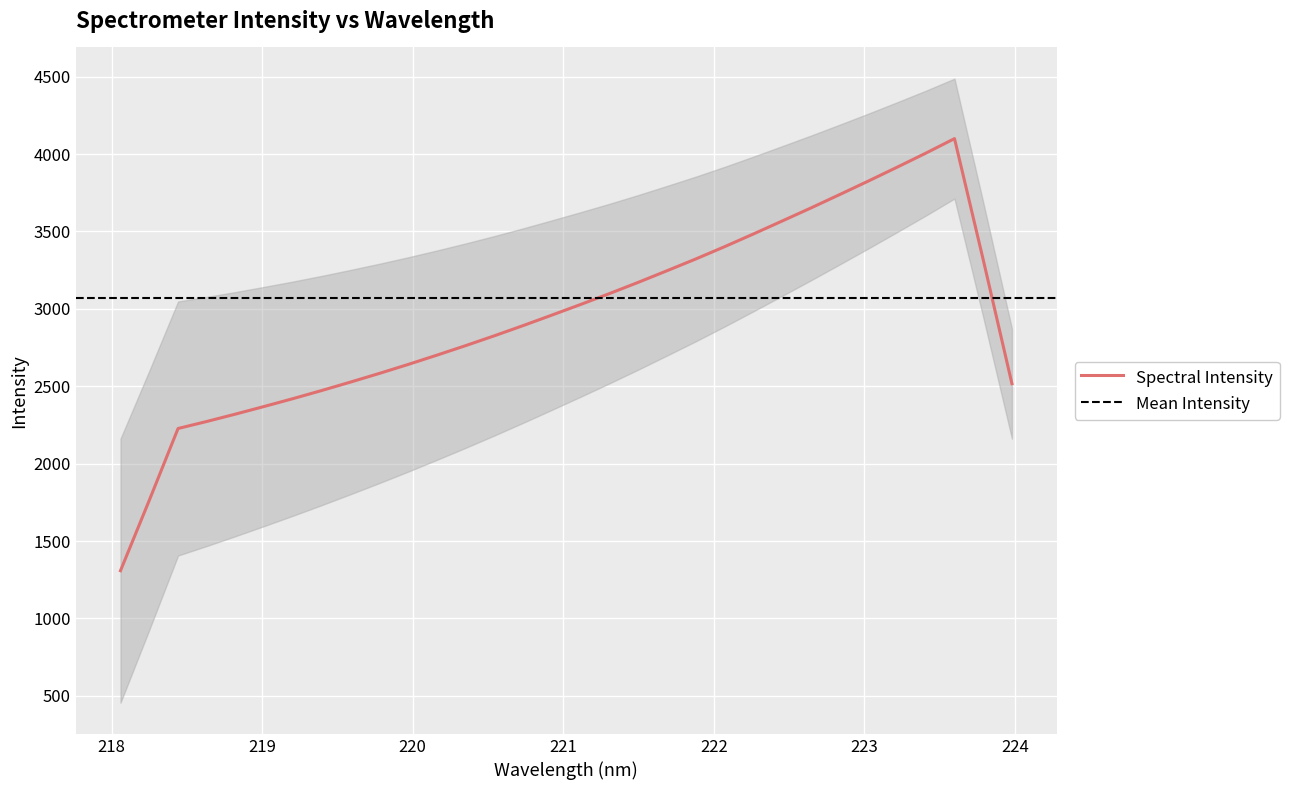

The chart shows a value of 3949.6 at 2. True or false?

False